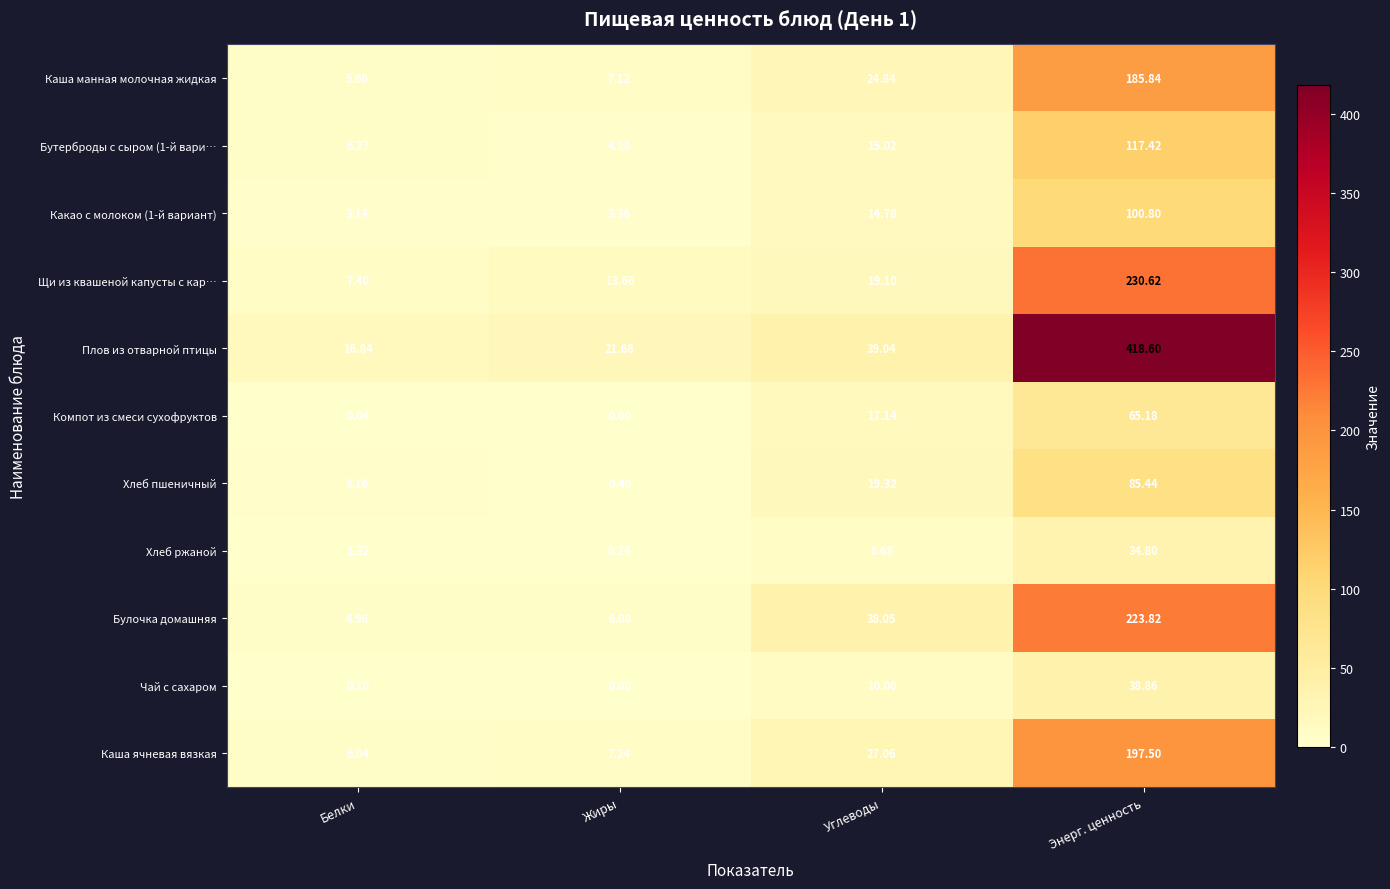

Where does the Каша манная молочная жидкая series first go above 24?

Углеводы